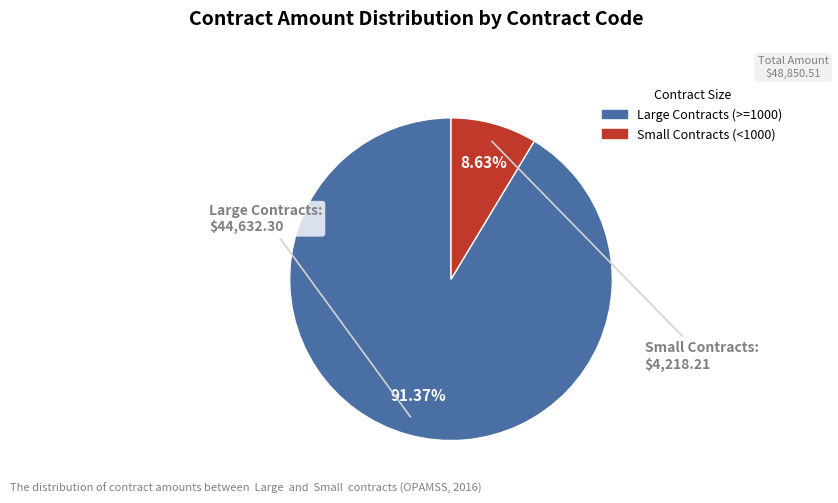

Does any single category account for the majority?

Yes